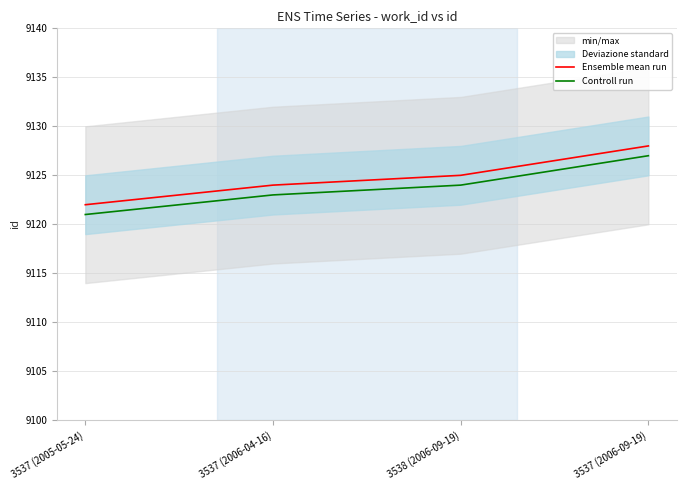

How many lines are shown in the chart?

2